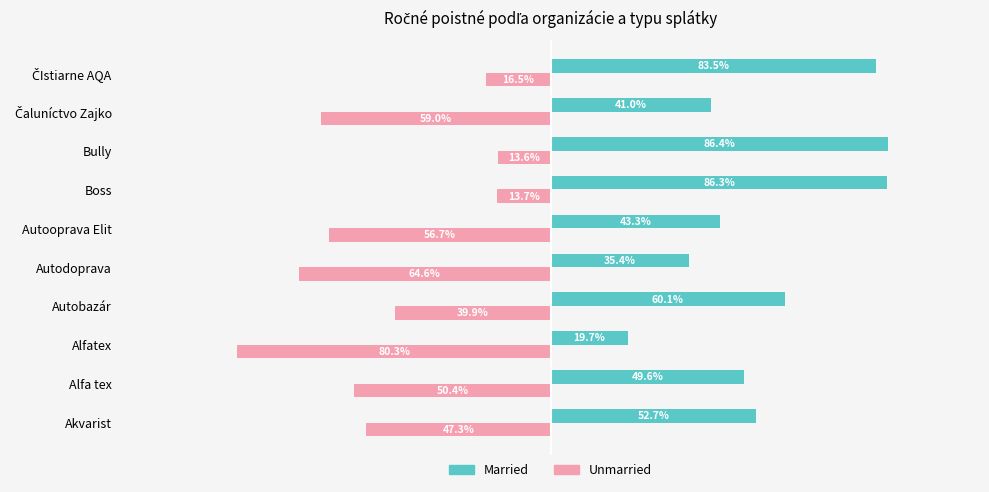

What is the minimum value shown in the chart?

-80.3